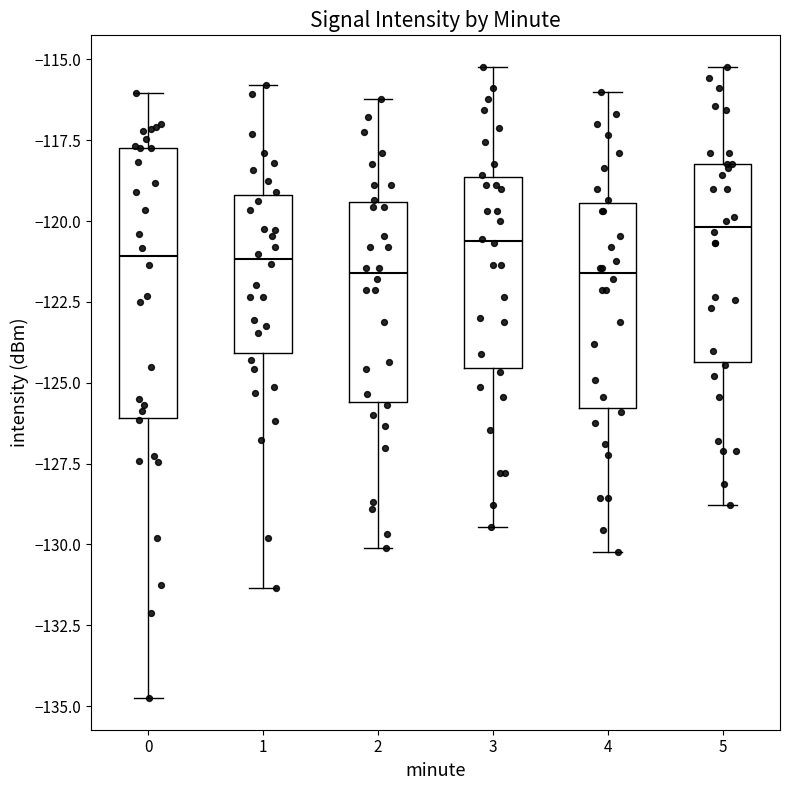

Reading left to right, transcribe this box plot: for each box, give where its median line is, the range the box spans, and where its two whiskers end, as read against the y-axis. The values are not printed on the chart, so give them approximately, as read against the axis.

0: median -121.0, box -126.0 to -117.5, whiskers -135.0 to -116.0
1: median -121.0, box -124.0 to -119.0, whiskers -131.5 to -116.0
2: median -121.5, box -125.5 to -119.5, whiskers -130.0 to -116.0
3: median -120.5, box -124.5 to -118.5, whiskers -129.5 to -115.0
4: median -121.5, box -126.0 to -119.5, whiskers -130.0 to -116.0
5: median -120.0, box -124.5 to -118.0, whiskers -129.0 to -115.0